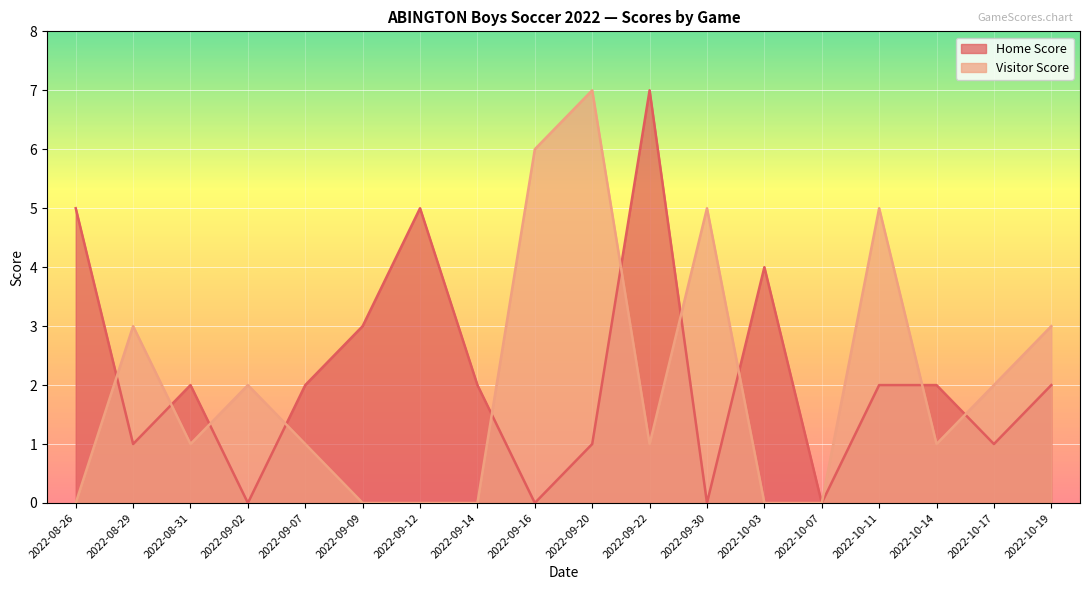

The value of Home Score at 2022-09-22 is 2. True or false?

False